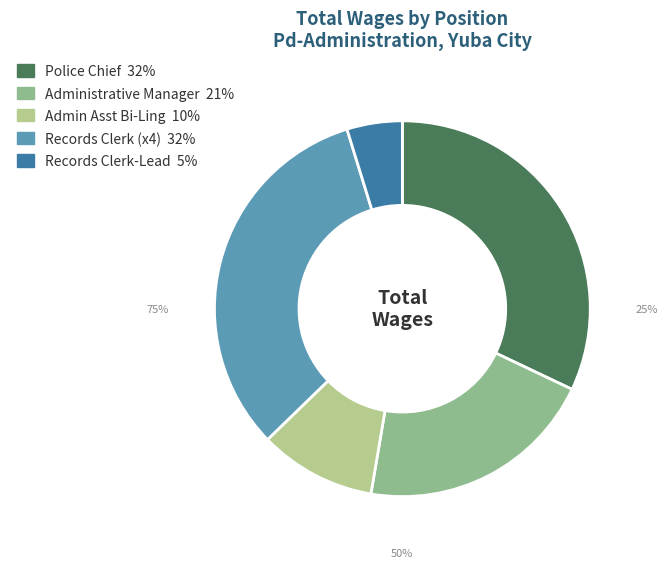

Does any single category account for the majority?

No